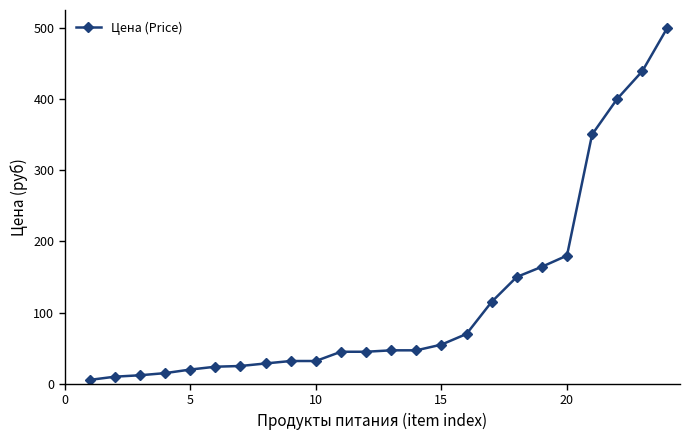

What is the difference between the second highest and minimum values?

433.4